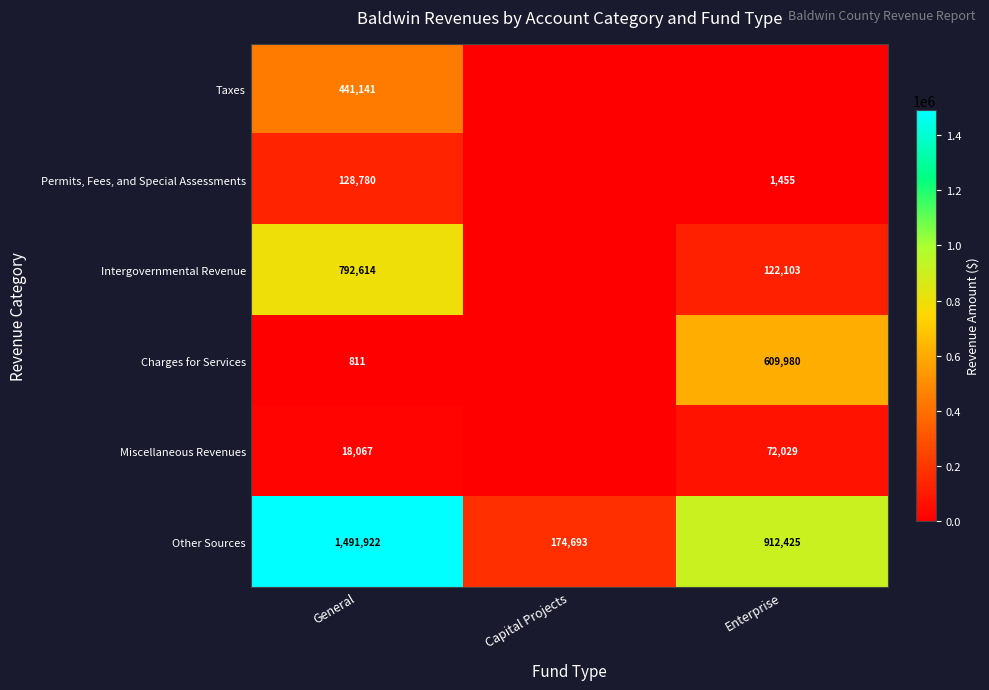

Where does the Other Sources series first go above 912425?

General